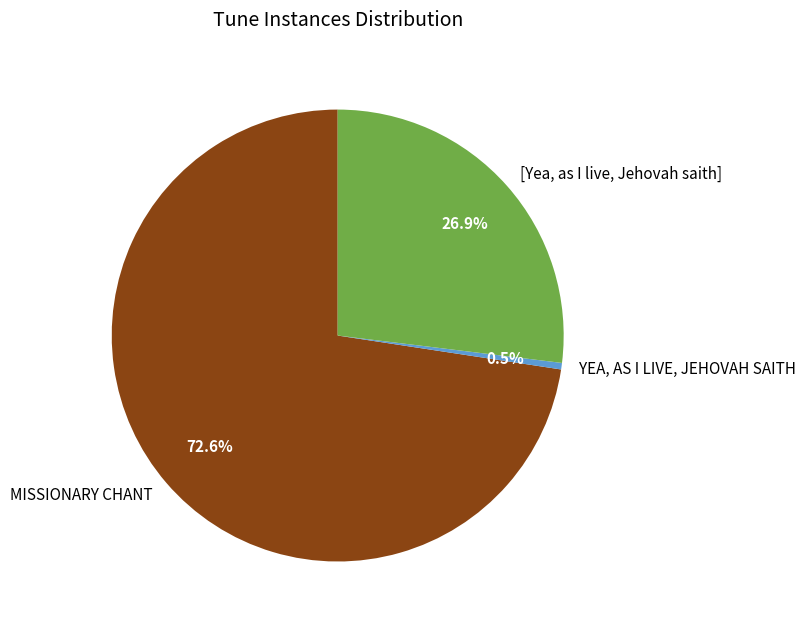

Is it true that MISSIONARY CHANT is 79% of the pie?

False